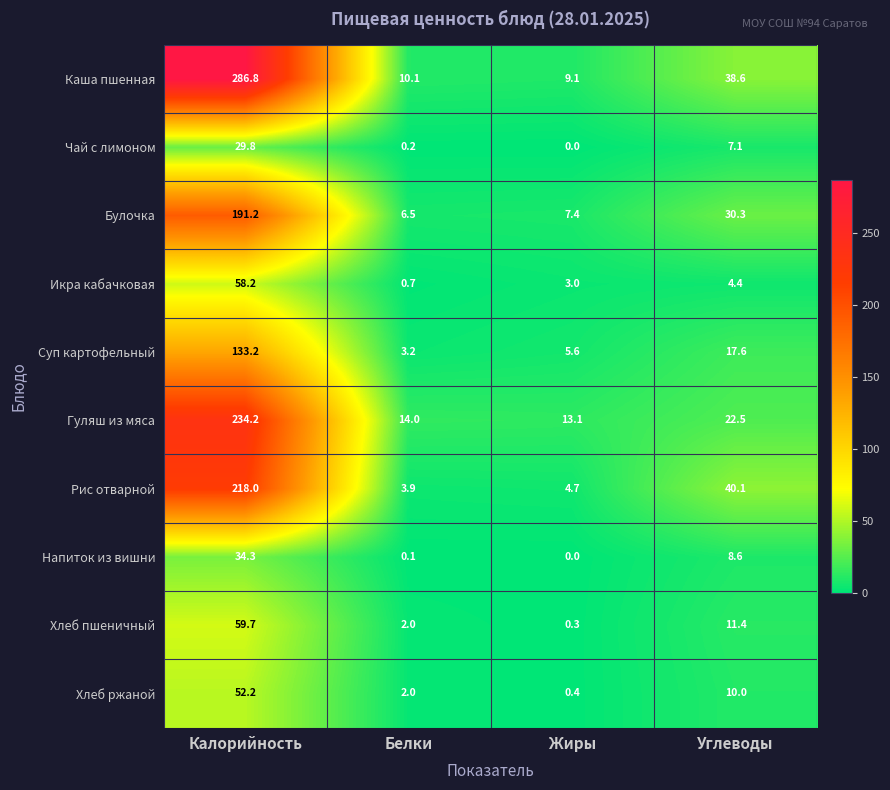

List the series in order of their peak value, highest first.

Каша пшенная, Гуляш из мяса, Рис отварной, Булочка, Суп картофельный, Хлеб пшеничный, Икра кабачковая, Хлеб ржаной, Напиток из вишни, Чай с лимоном